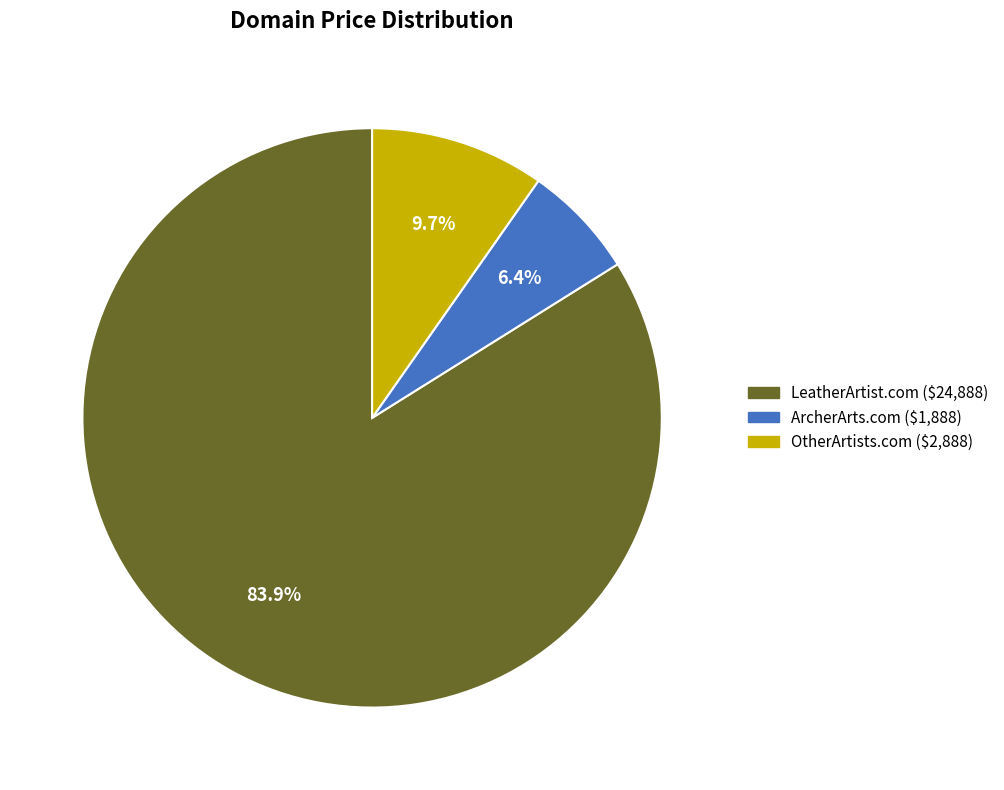

Which category has the smallest portion of the pie?

ArcherArts.com